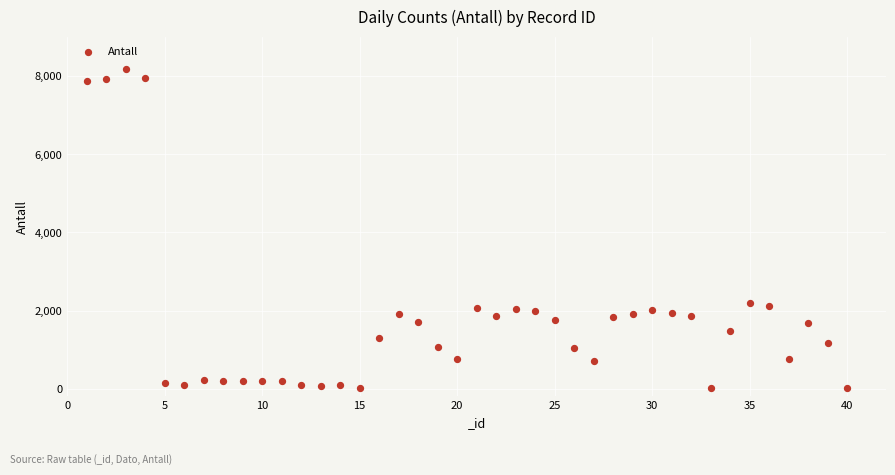

What is the range of X values (max minus min)?

39